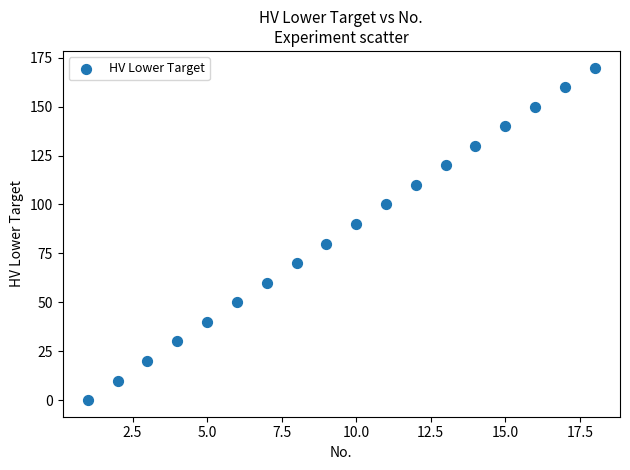

What is the range of X values (max minus min)?

17